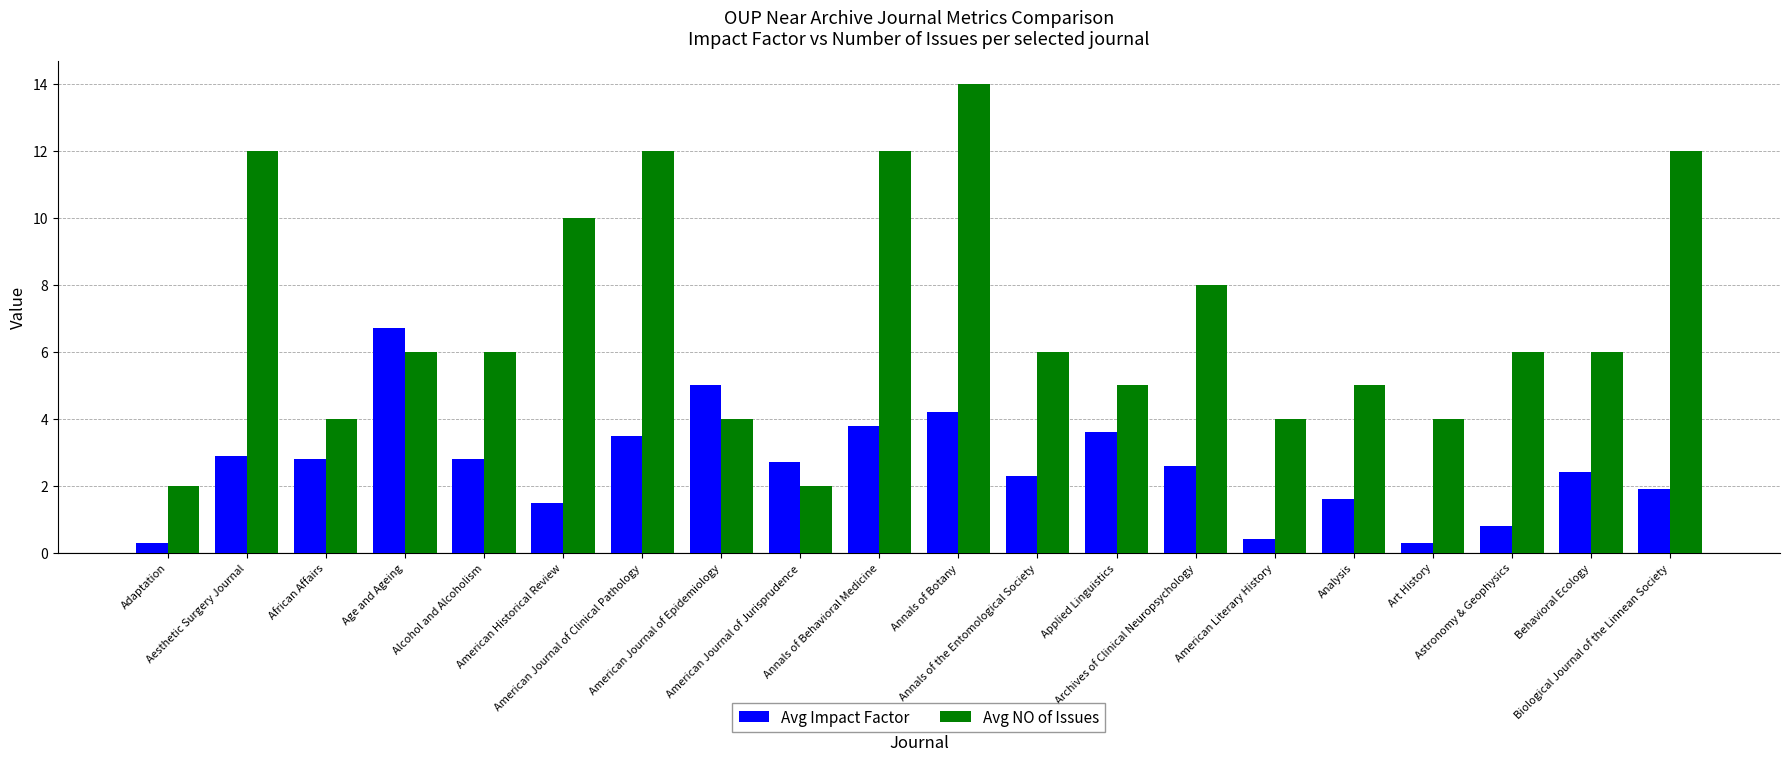

Between Adaptation and Annals of the Entomological Society, which series saw the biggest shift?

Avg NO of Issues